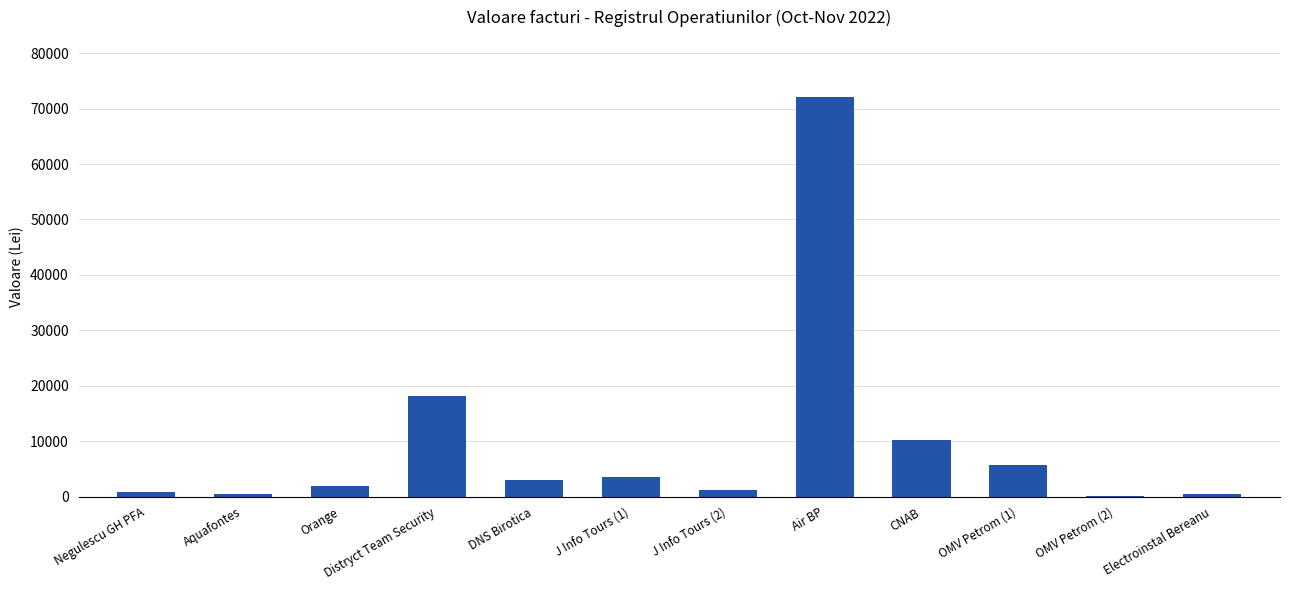

How many distinct data groups are displayed?

1